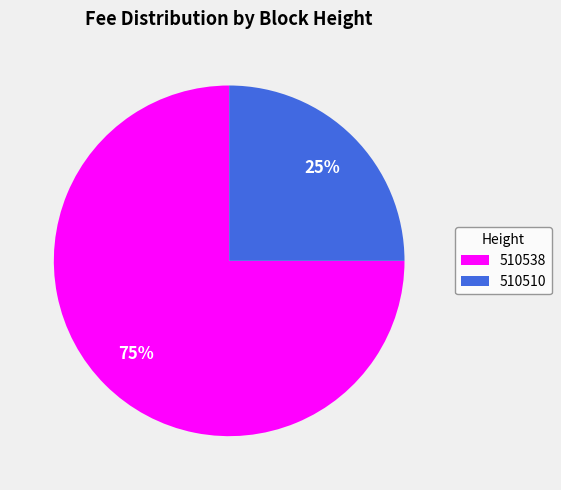

To the nearest percent, what is the combined percentage of 510510 and 510538?

100%